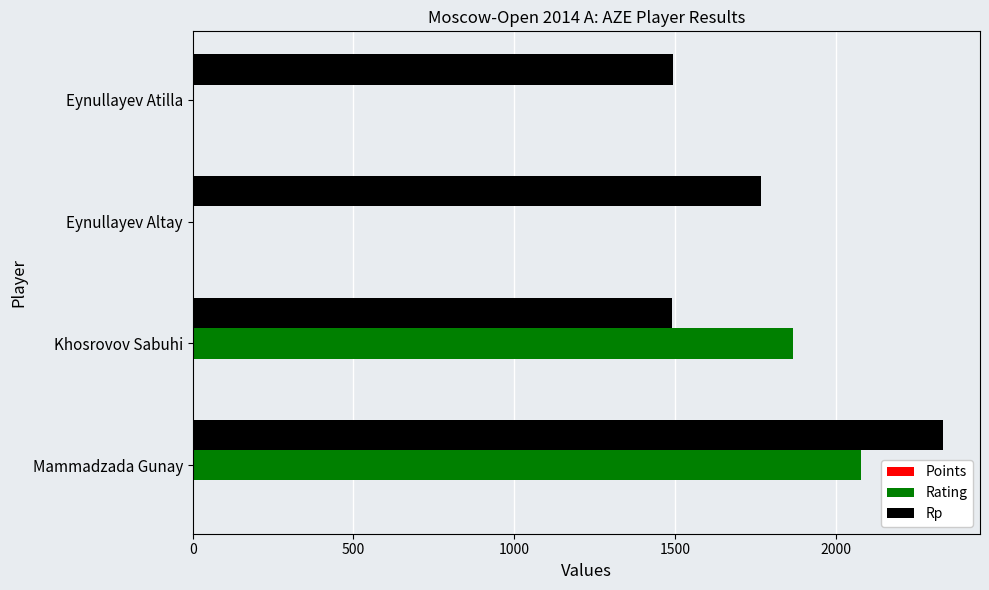

The value of Rp at Khosrovov Sabuhi is 1491.0. True or false?

True